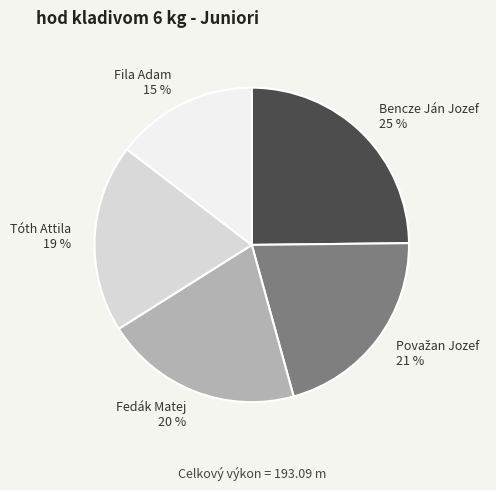

Approximately how many times larger is the value at Bencze Ján Jozef compared to Tóth Attila?

1.3